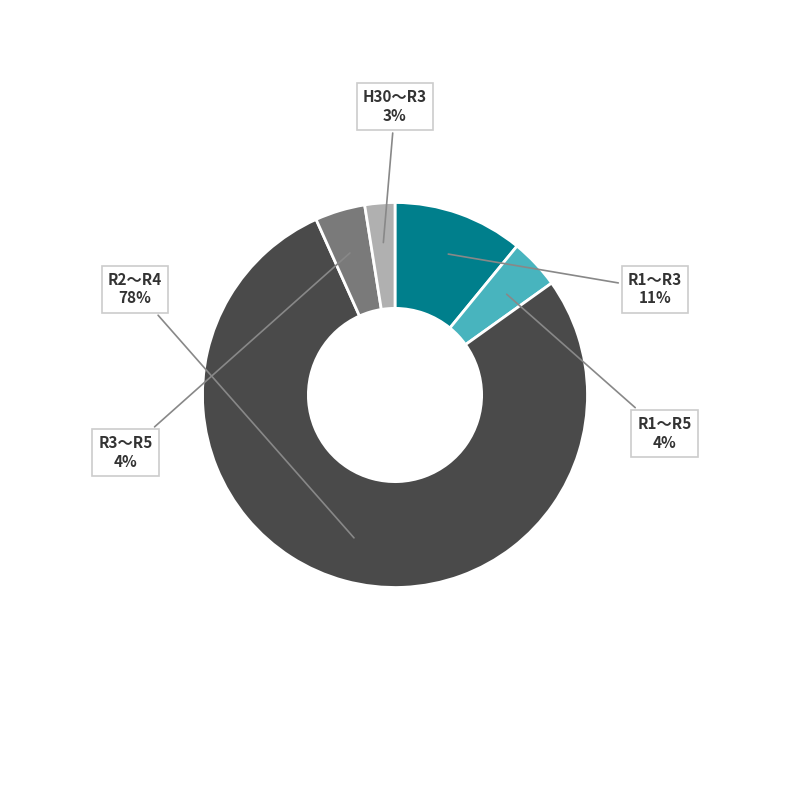

Combined, do R1～R5 and H30～R3 account for over 50%?

No